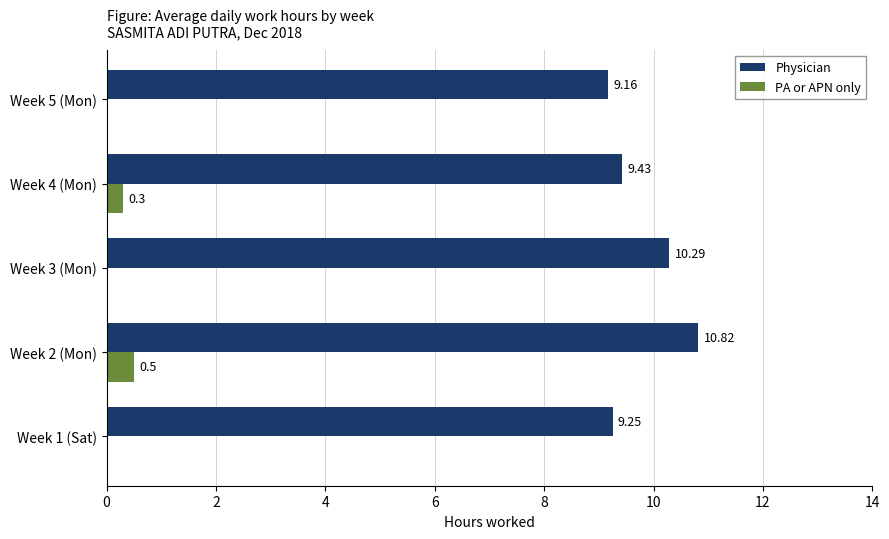

What is the sum of the PA or APN only values at Week 3 (Mon) and Week 2 (Mon)?

0.5